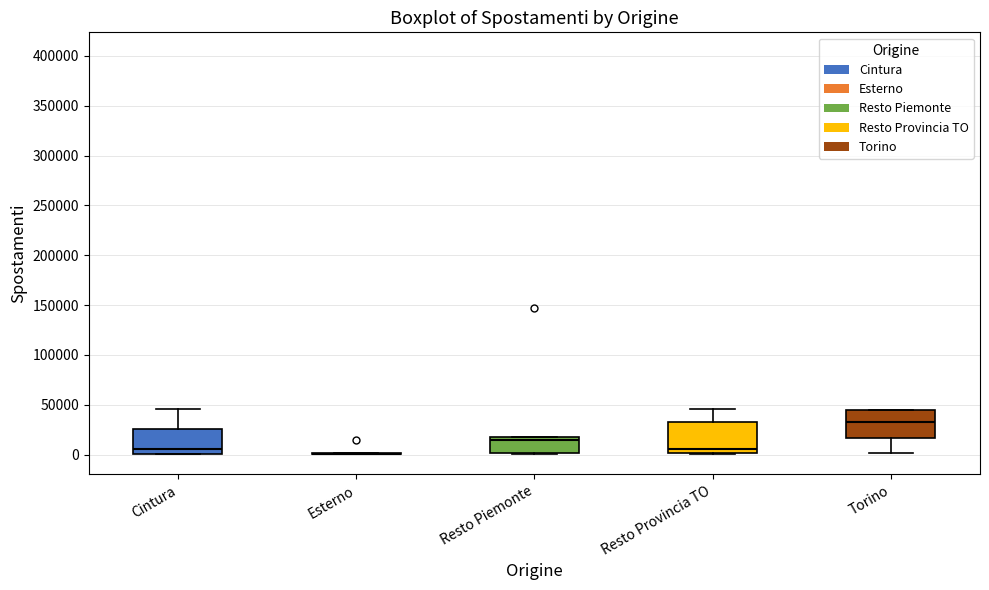

Where is the upper edge of the box for Resto Piemonte on the y-axis? The values are not printed on the chart, so give them approximately, as read against the axis.

15000